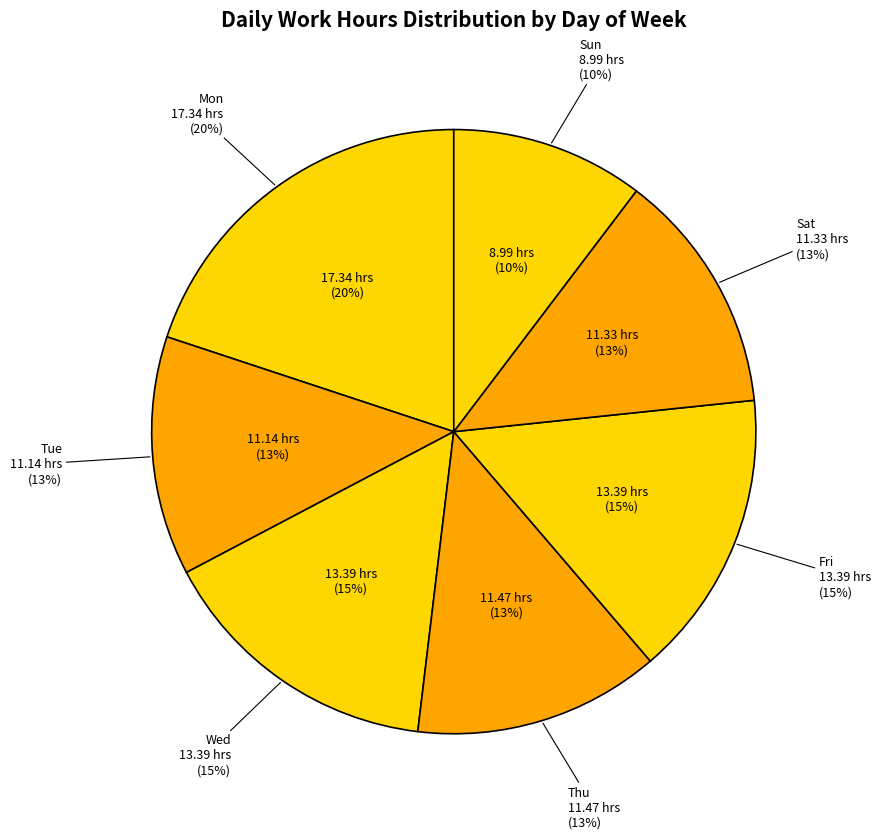

What is the ratio of the value at Mon to the value at Sun?

1.9